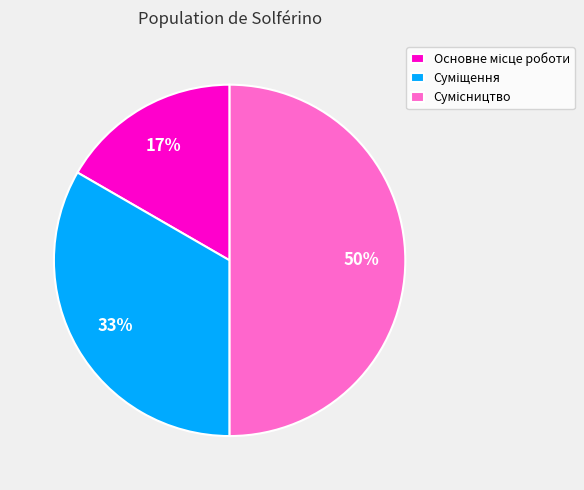

How many segments does this pie chart have?

3